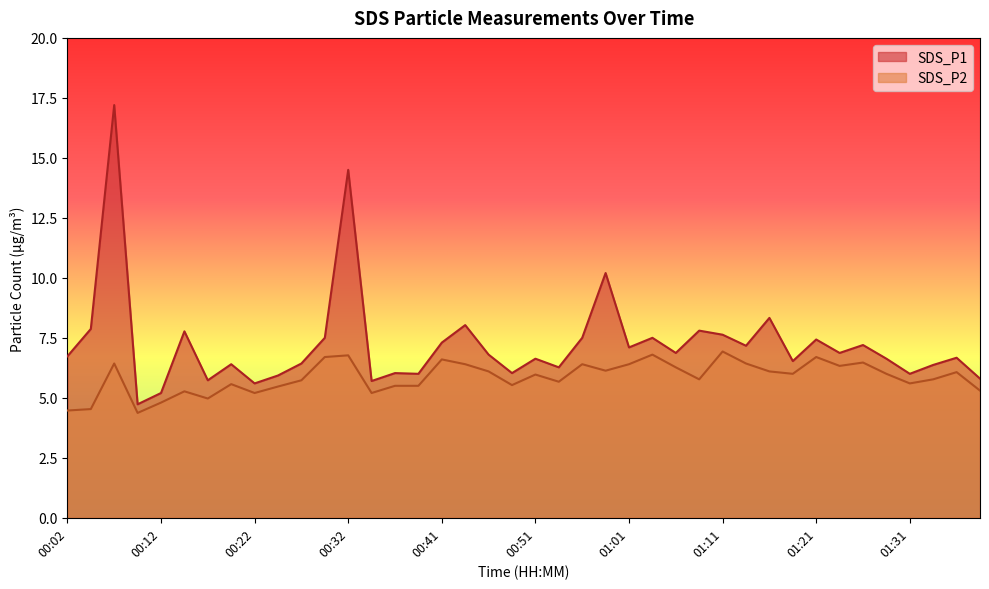

Is it true that SDS_P2 equals 6.6 at 00:41?

True